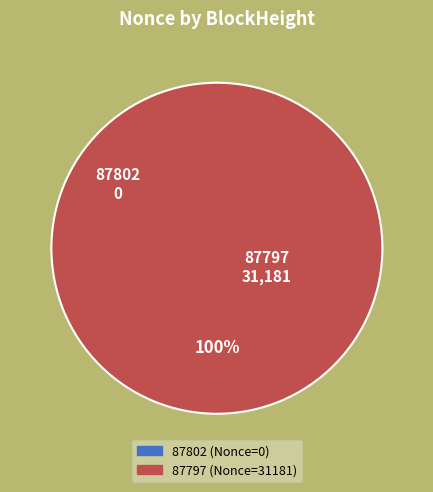

Does any single category account for the majority?

Yes